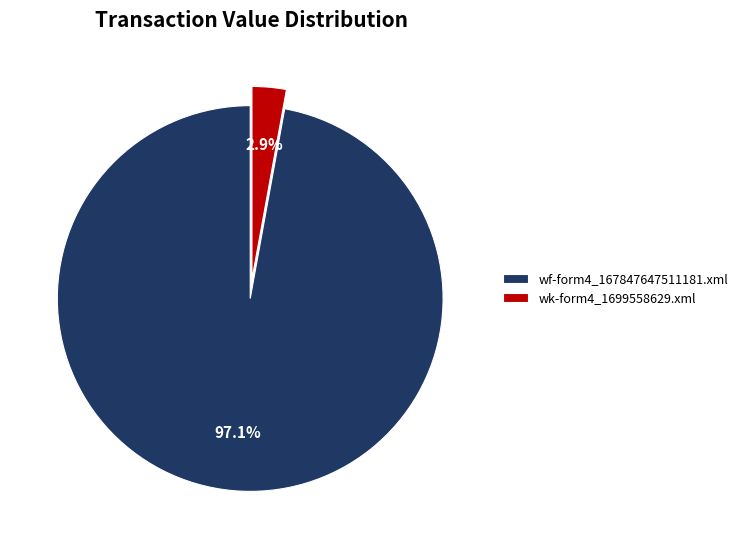

Rank the categories by value from highest to lowest.

wf-form4_167847647511181.xml, wk-form4_1699558629.xml